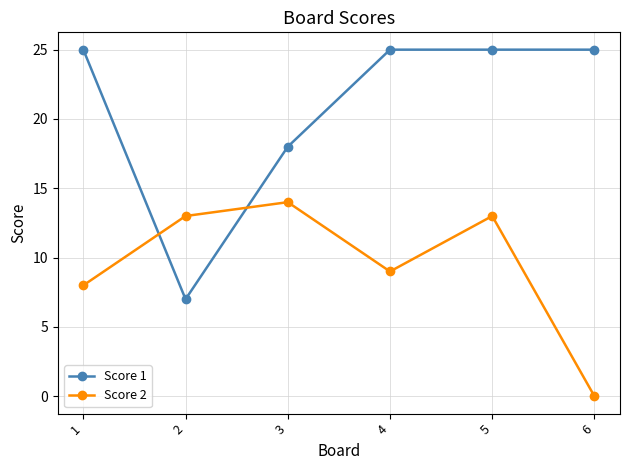

What are all the series names shown in the legend?

Score 1, Score 2